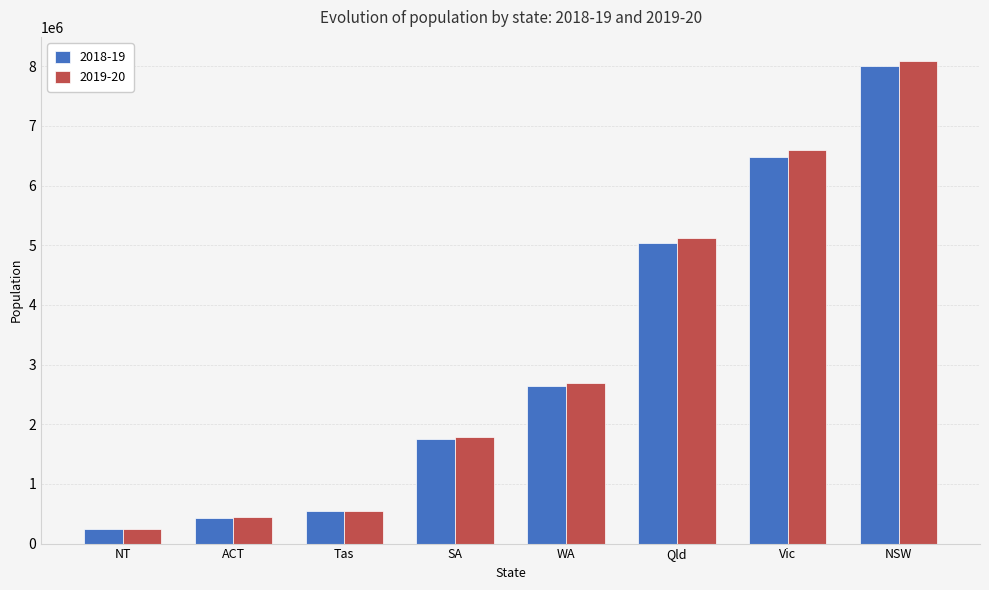

Reading right to left, what are all the values shown in this chart?

2018-19: 8003564	6479695	5046434	2636404	1755715	542927	430758	245920
2019-20: 8088361	6590050	5129741	2688799	1778928	553340	440267	246213